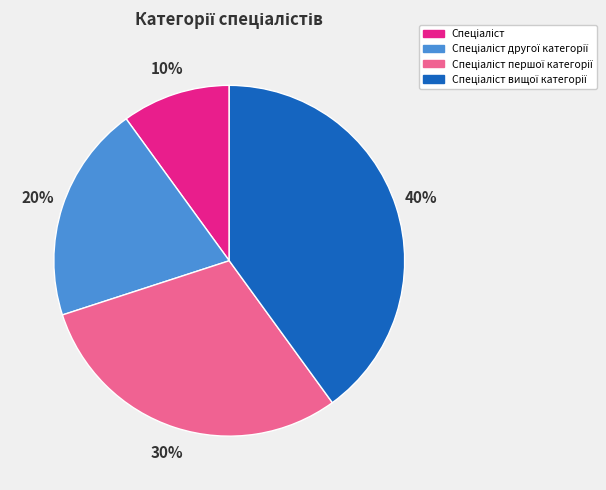

To the nearest percent, what is the average slice percentage?

25%